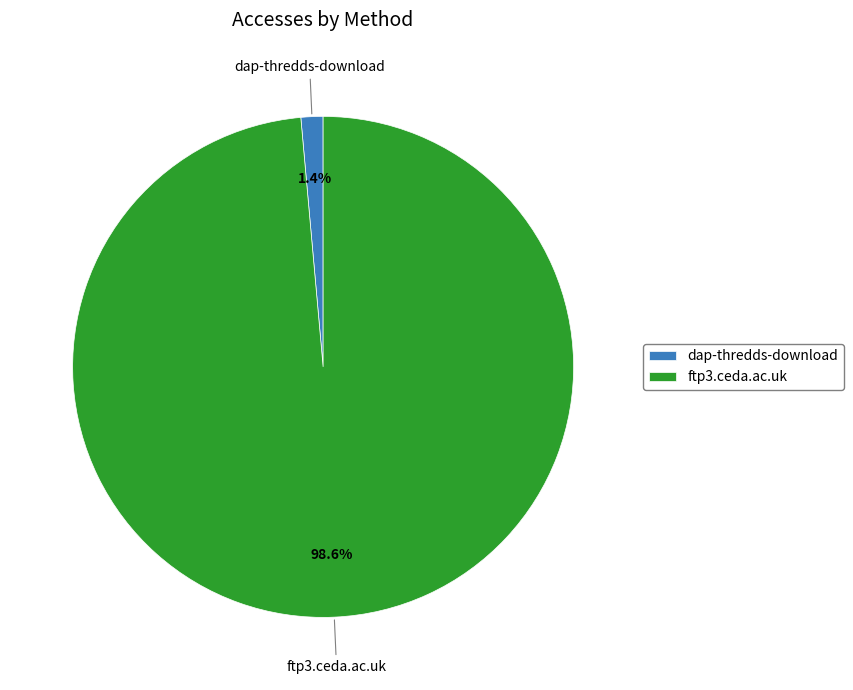

Is it true that dap-thredds-download is 1% of the pie?

True